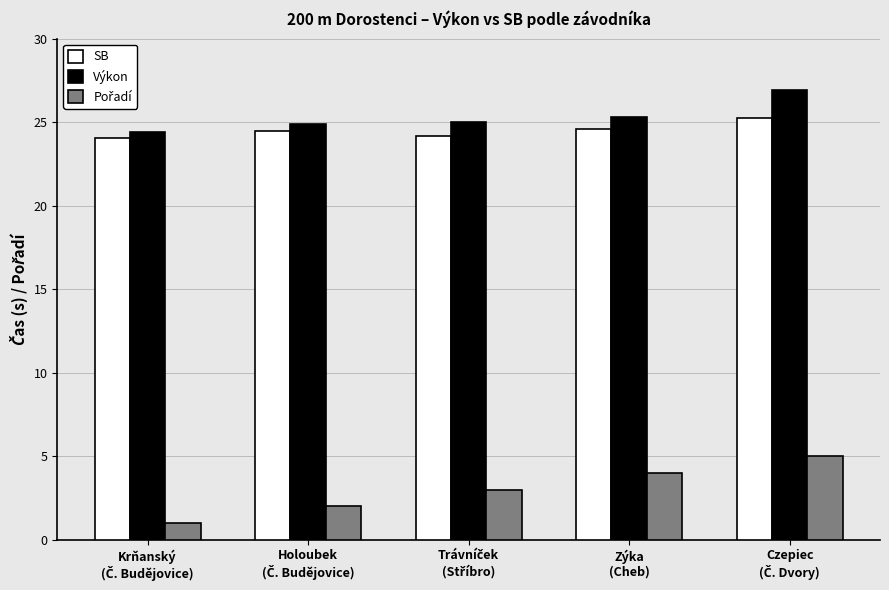

At how many categories does at least one series exceed 10?

5